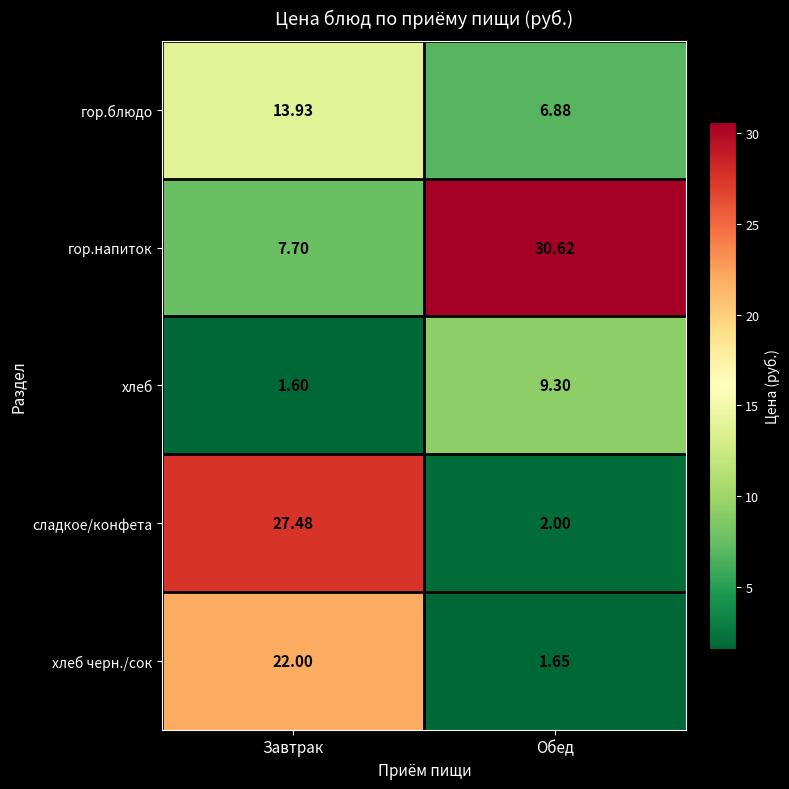

Which series has the largest range (max minus min)?

сладкое/конфета